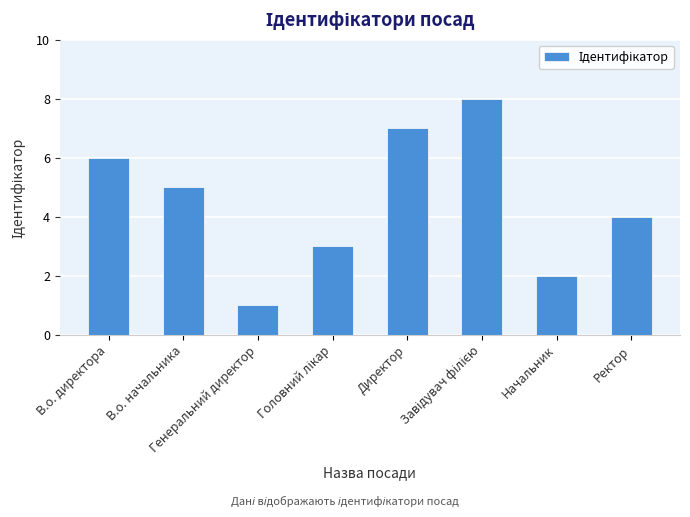

What is the smallest value displayed?

1